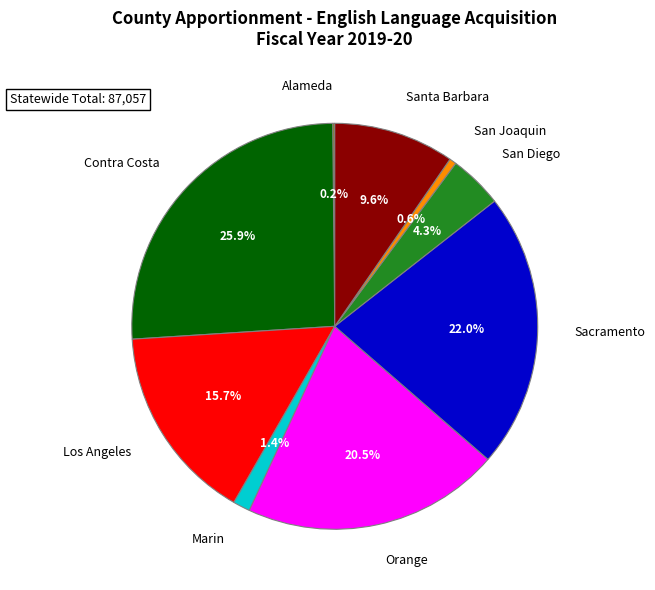

To the nearest percent, what is the combined percentage of Marin and San Diego?

6%